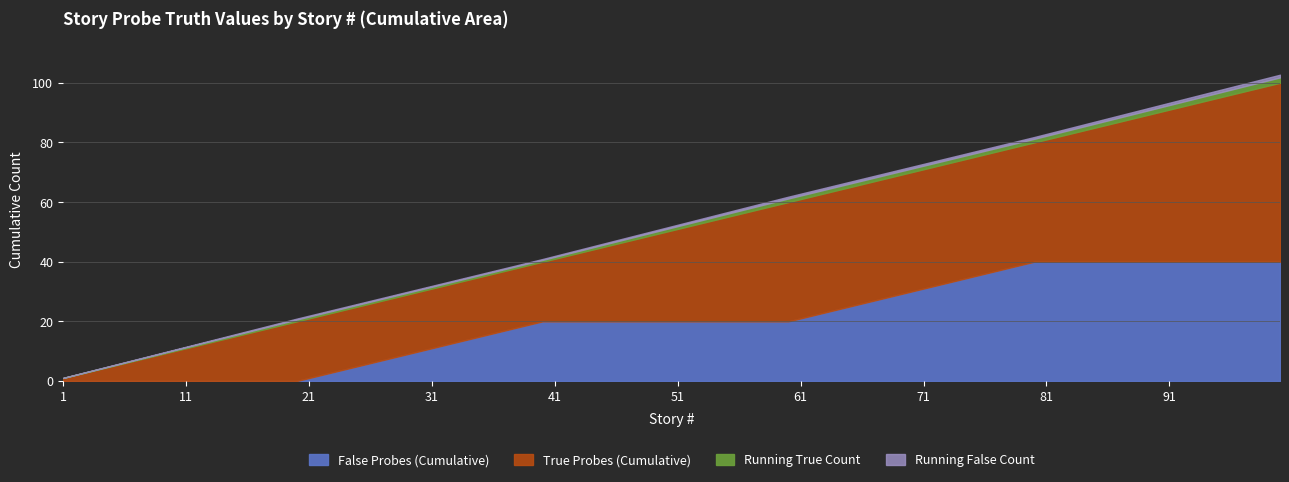

Is it true that Running True Rate equals 1 at 1?

True